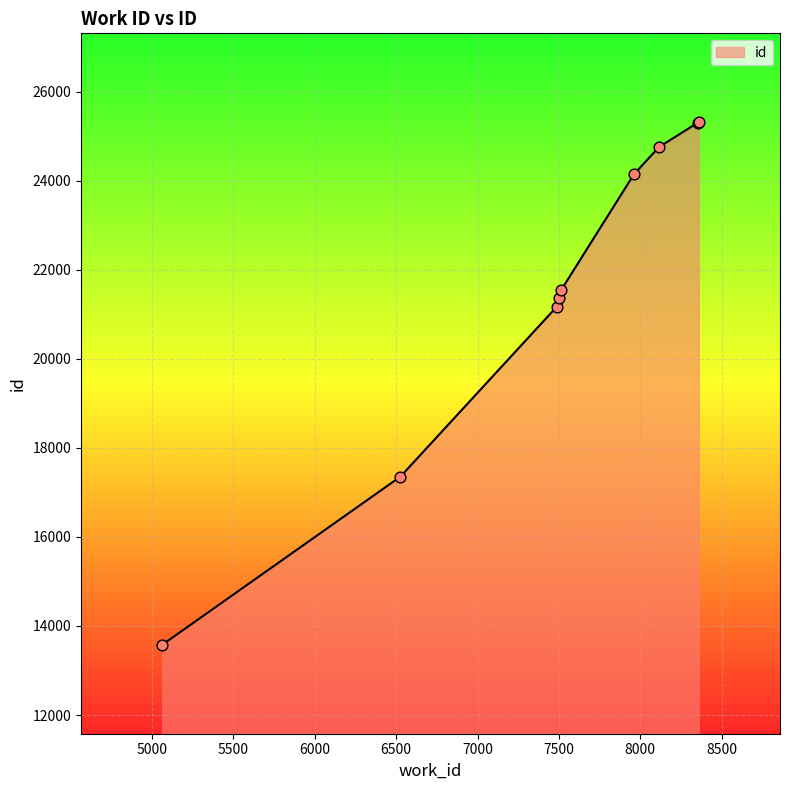

What is the minimum value shown in the chart?

13580